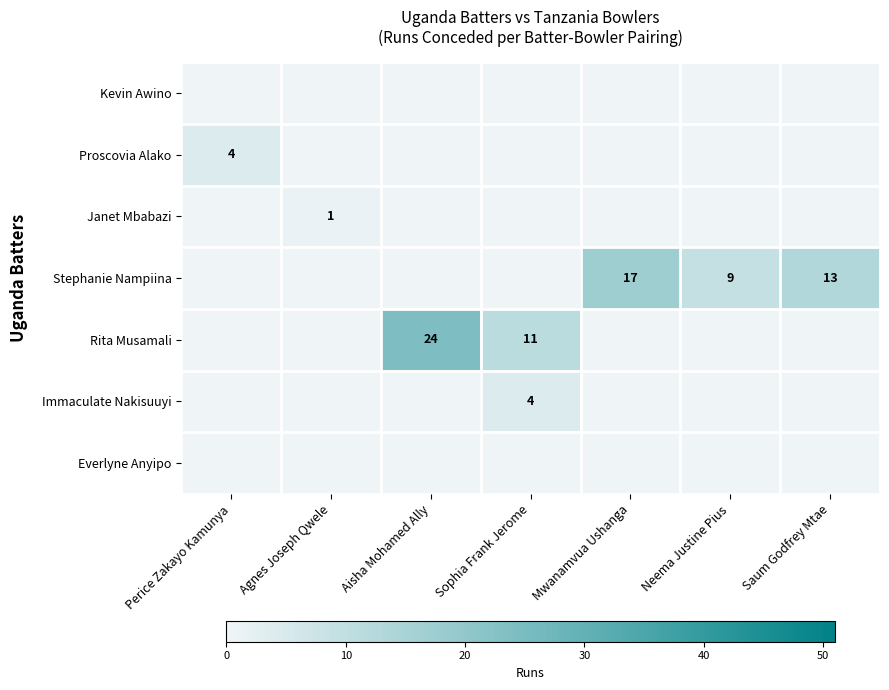

How many data points in Stephanie Nampiina are above 0?

3